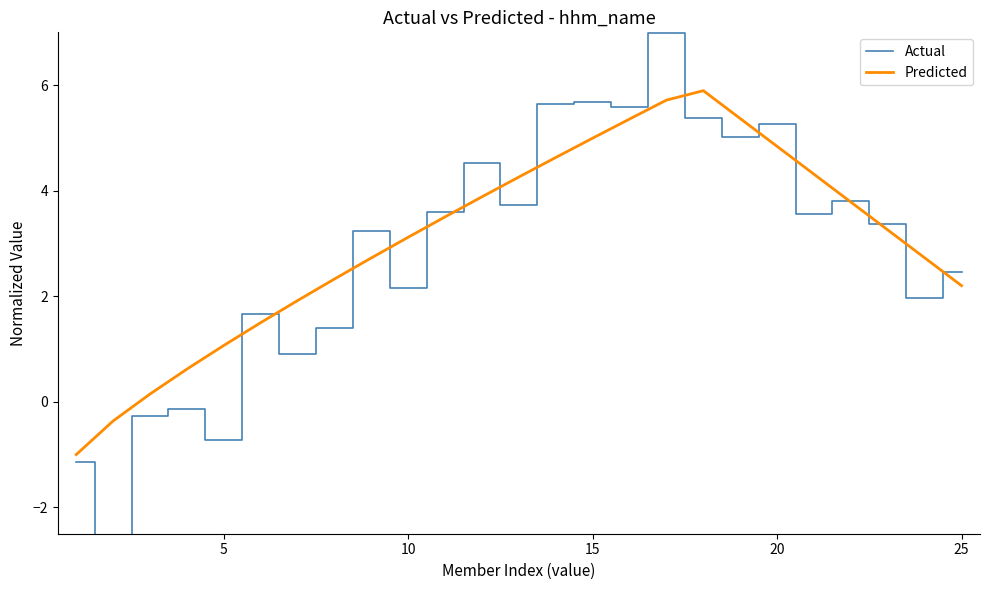

True or false: Predicted has more than 1 points higher than both neighbors.

False